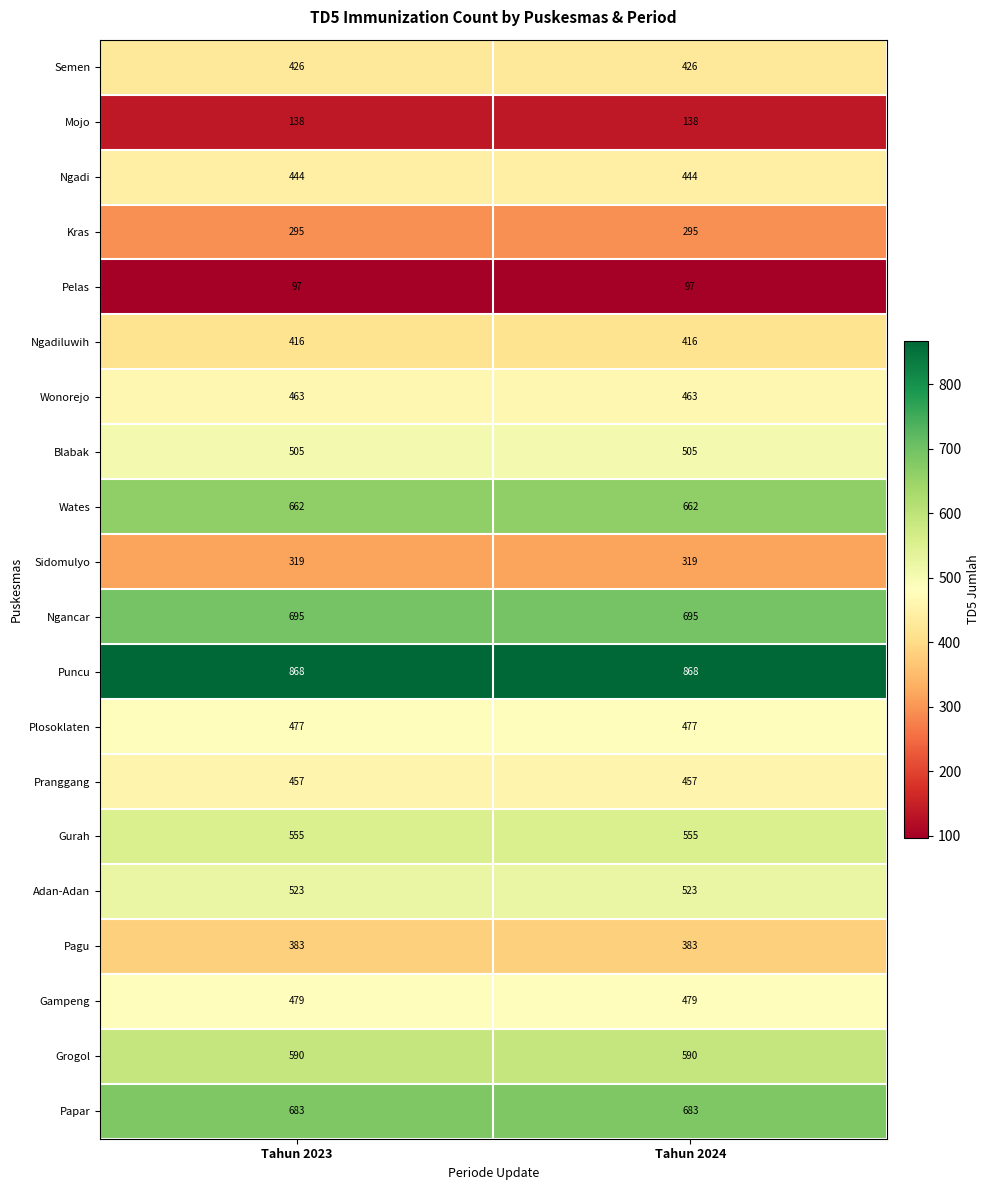

What is the approximate value of Ngadi at Tahun 2024?

444